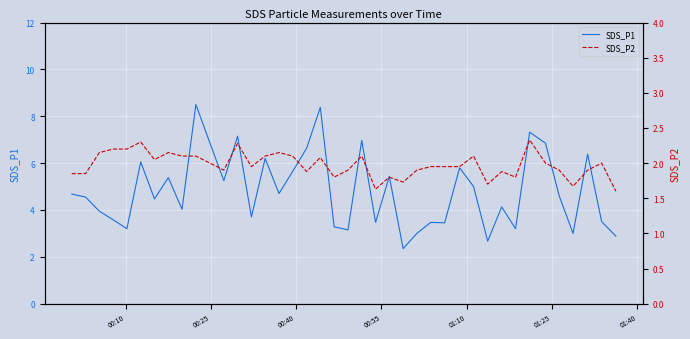

How many lines are shown in the chart?

2